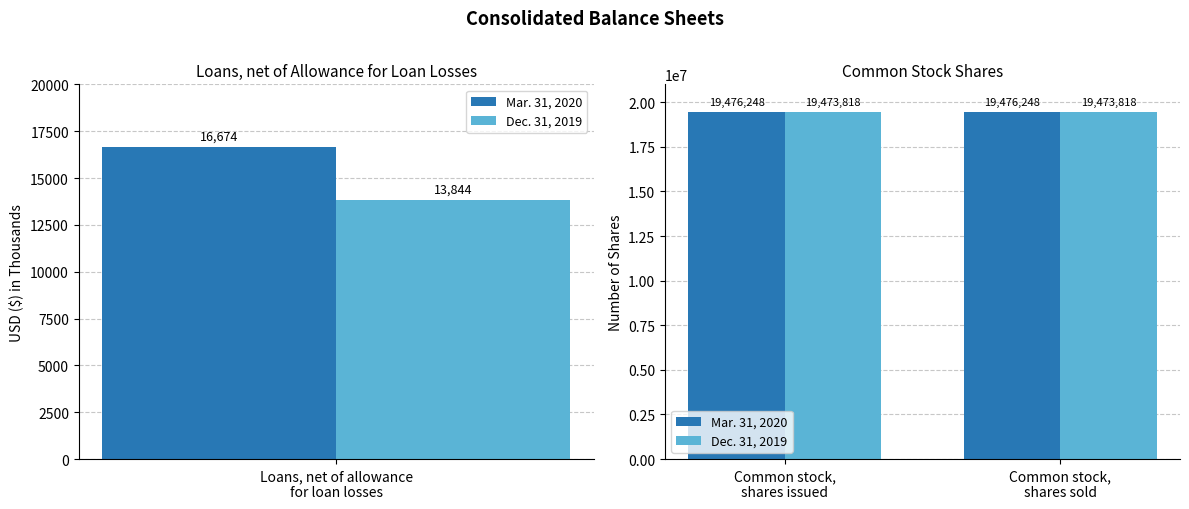

Does the chart contain stacked bars?

No